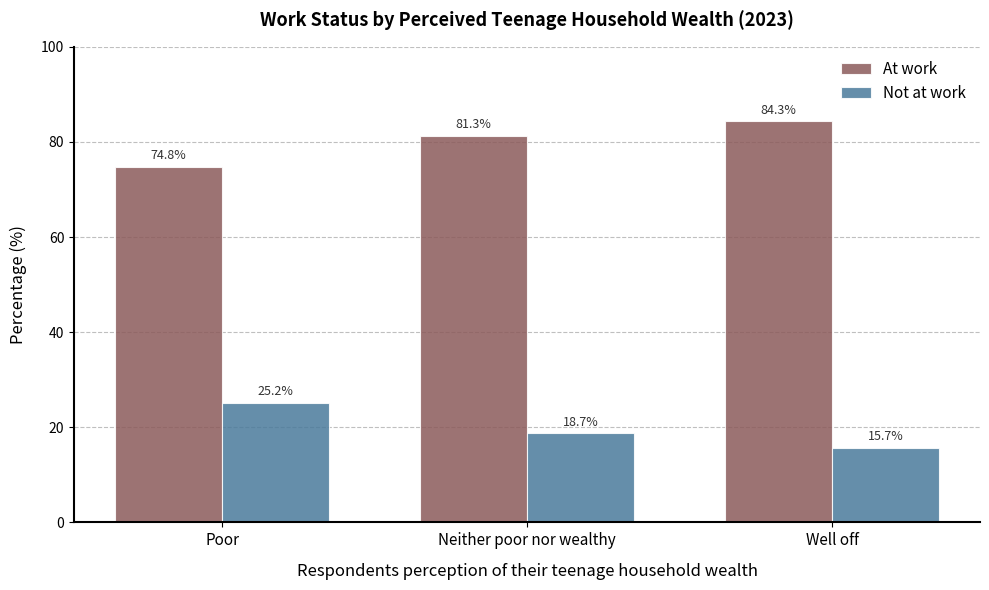

At which label does At work first exceed 81?

Neither poor nor wealthy